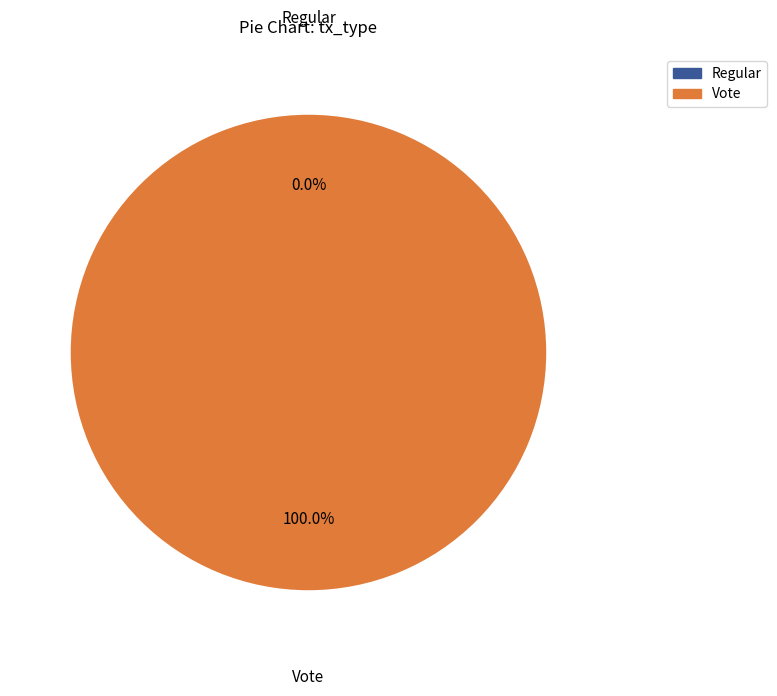

The Vote slice represents 99% of the pie. True or false?

False